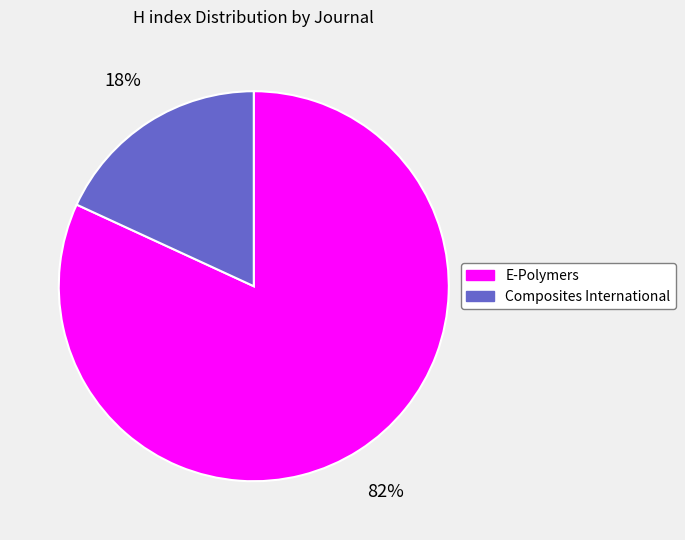

What is the majority slice?

E-Polymers